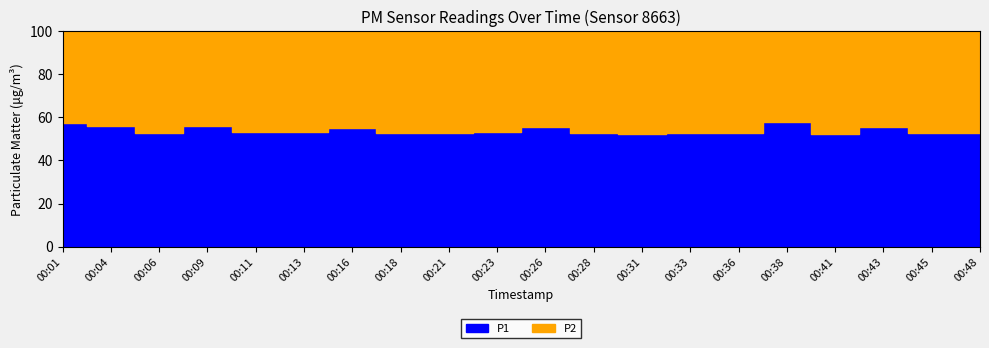

True or false: P2 has more than 1 points higher than both neighbors.

True